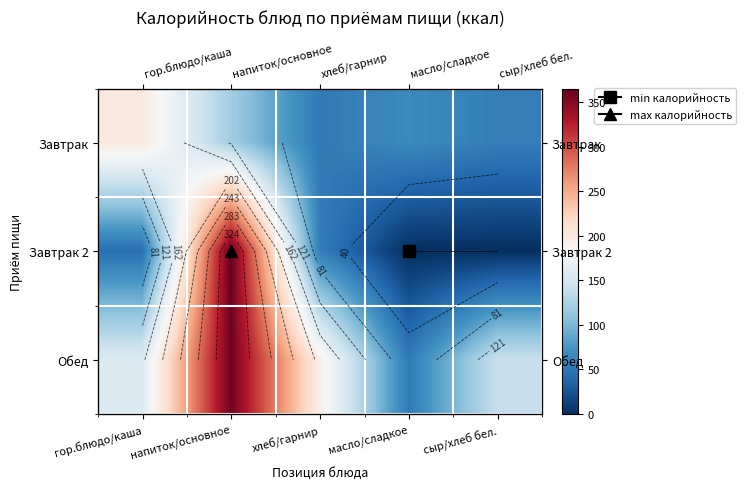

How many data points does each series have?

5